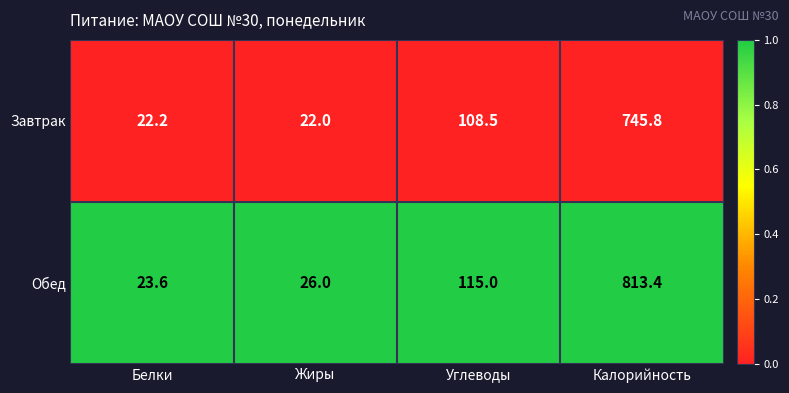

At Углеводы, list the series in order from largest to smallest.

Обед, Завтрак